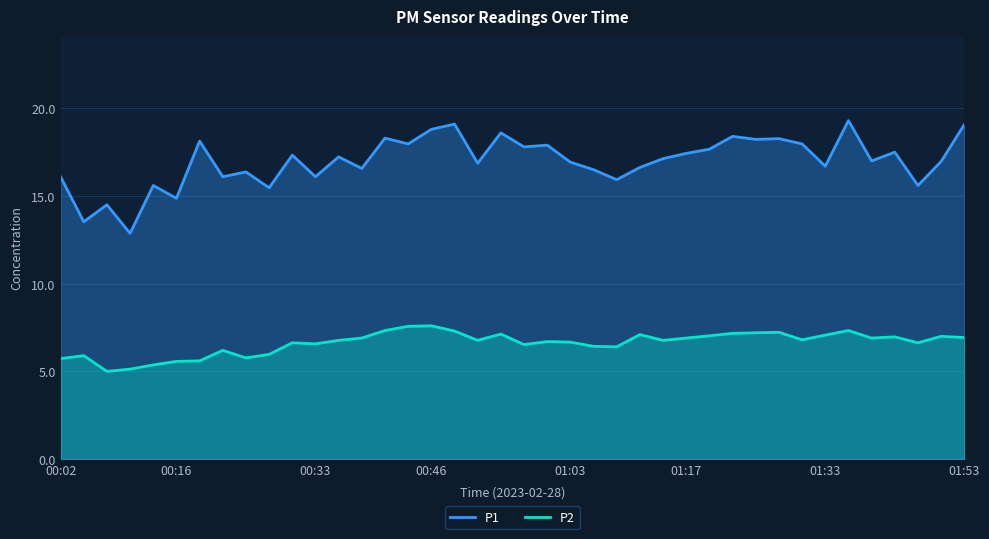

Between 15 and 14, which is larger?

14